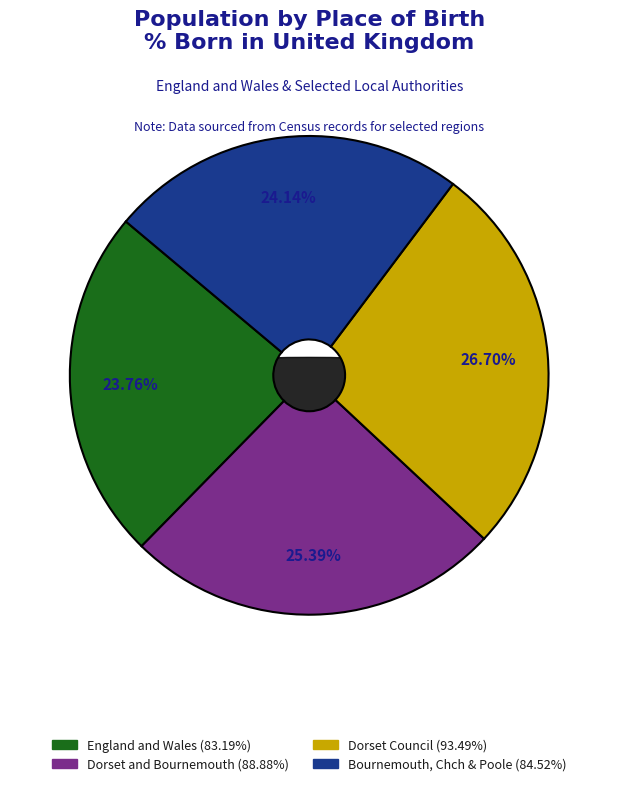

True or false: England and Wales accounts for 24% of the total.

True